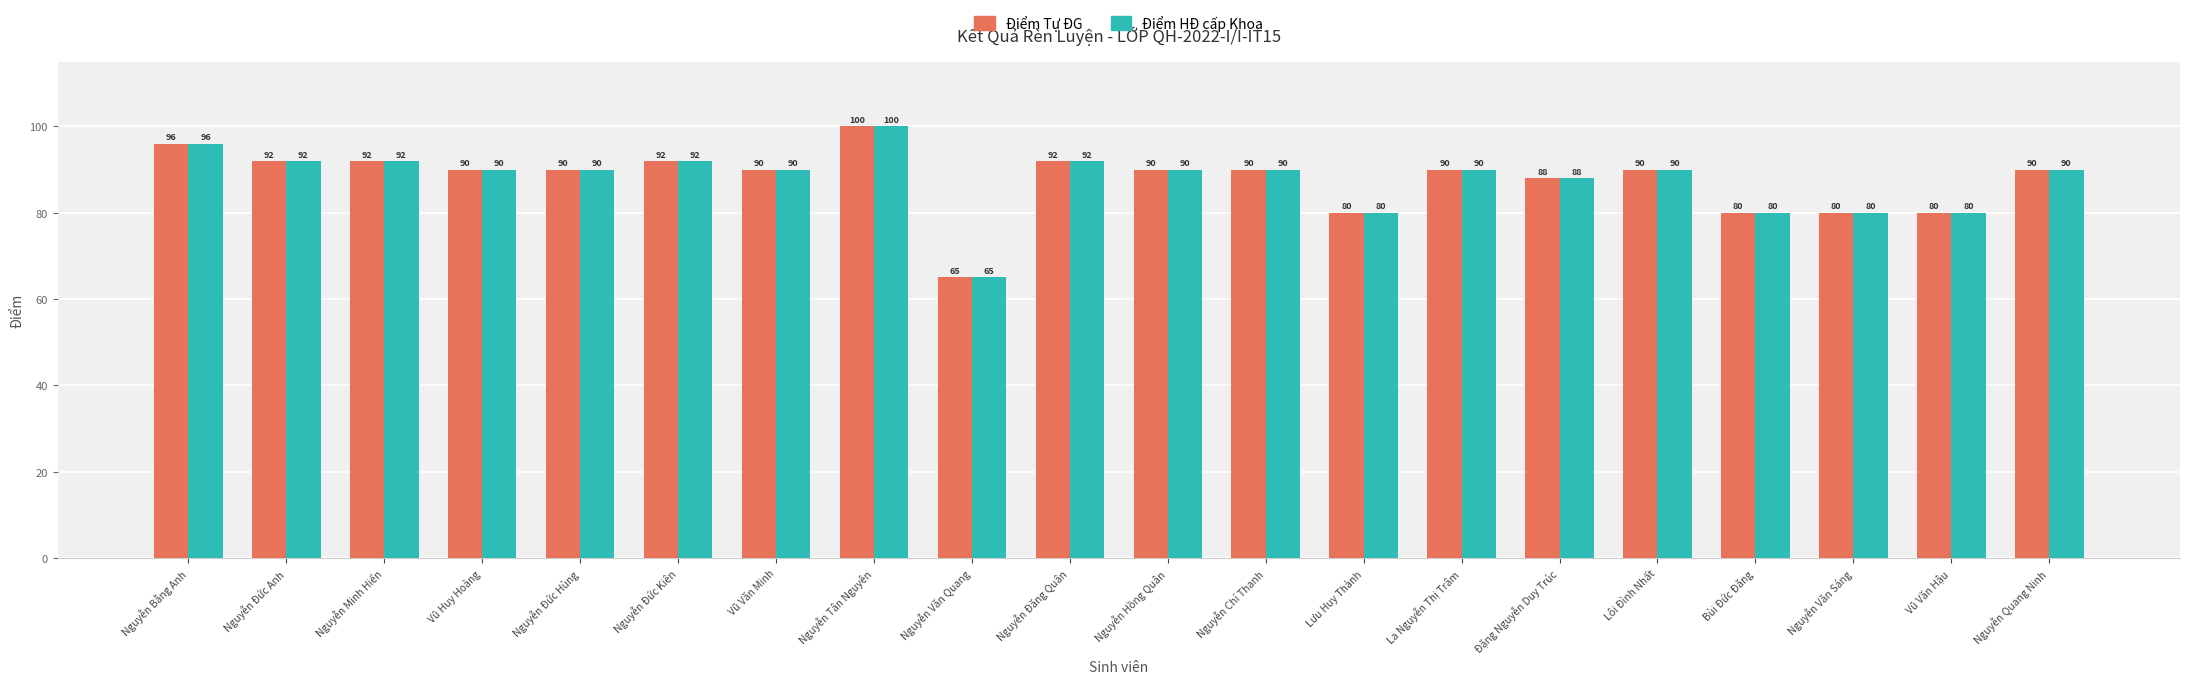

How many categories are shown in the chart?

20